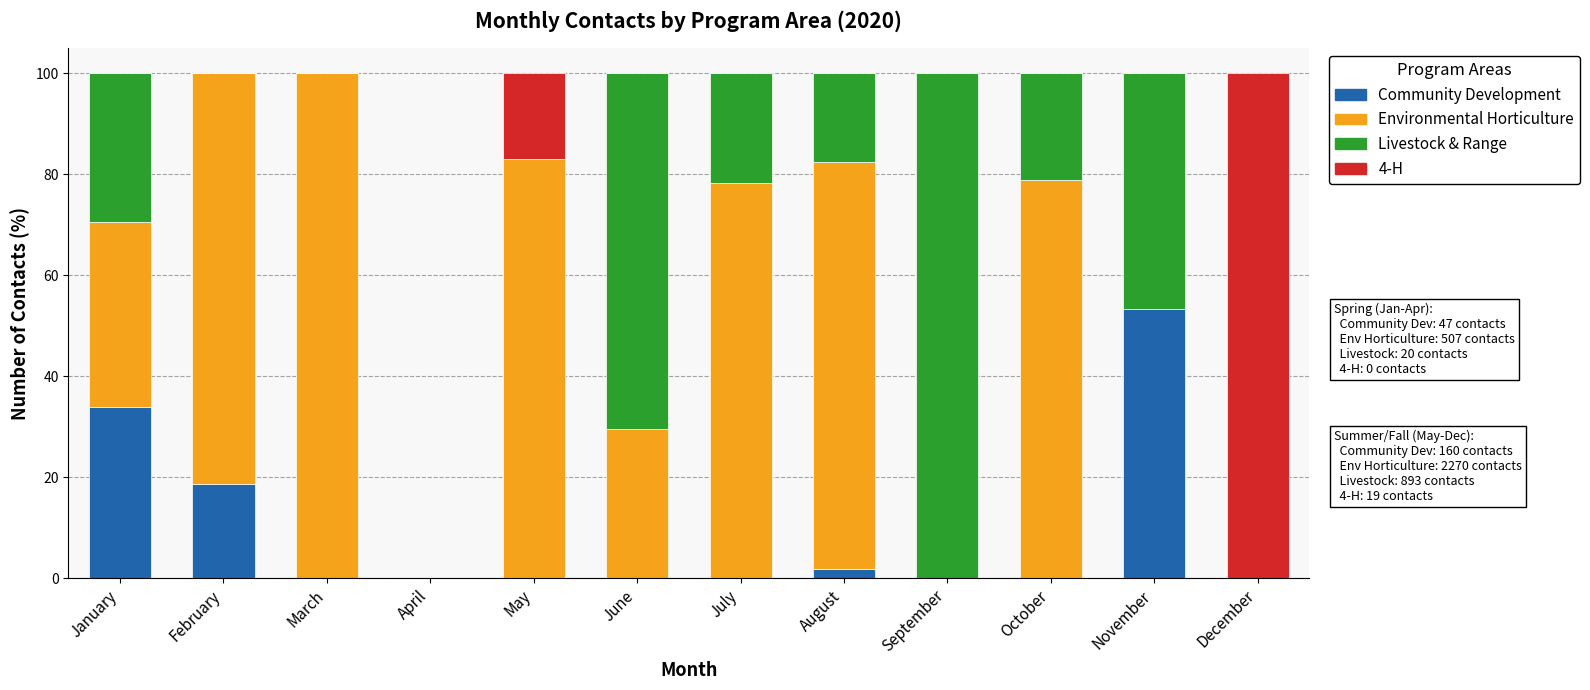

Are the bars grouped side by side (vs. stacked)?

No